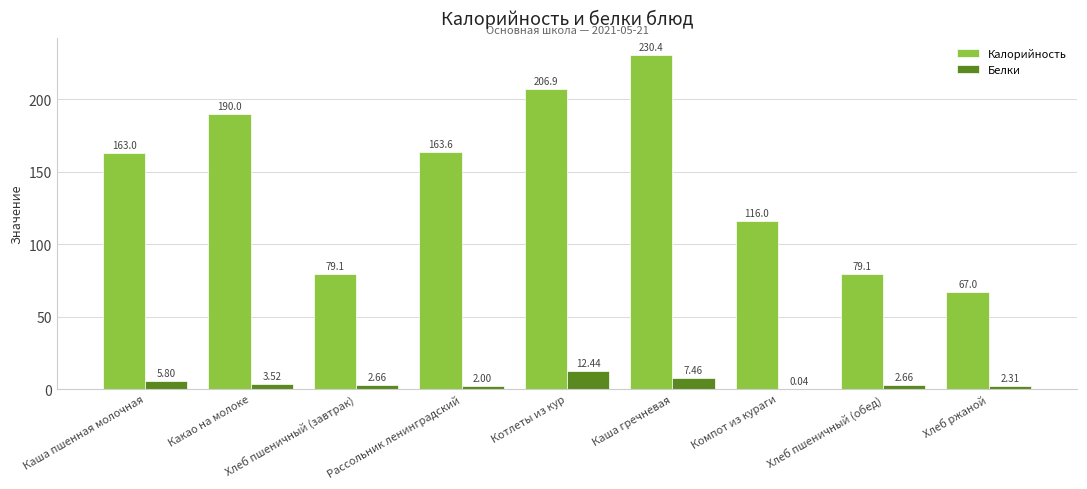

At which category is the sum across all series the highest?

Каша гречневая